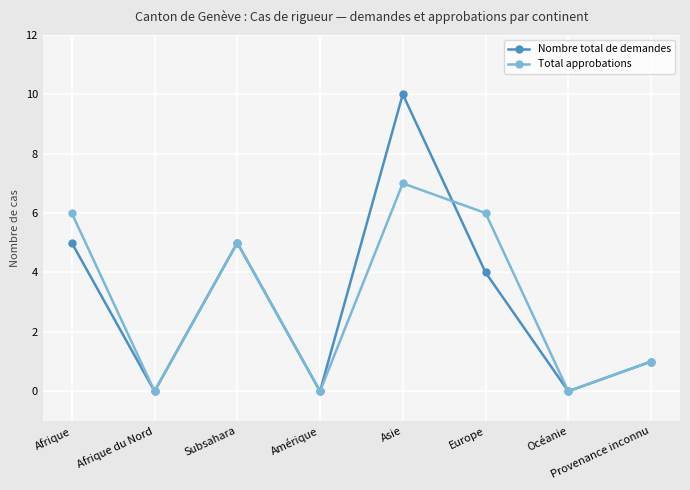

How many lines are shown in the chart?

2